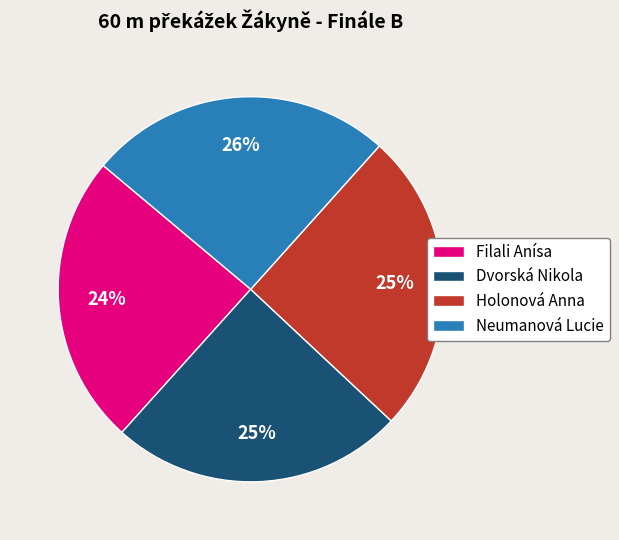

Combined, do Neumanová Lucie and Holonová Anna account for over 50%?

Yes